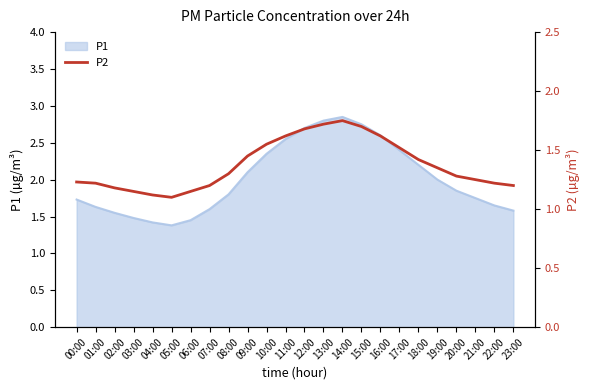

The value of P1 at 17:00 is 3.6. True or false?

False